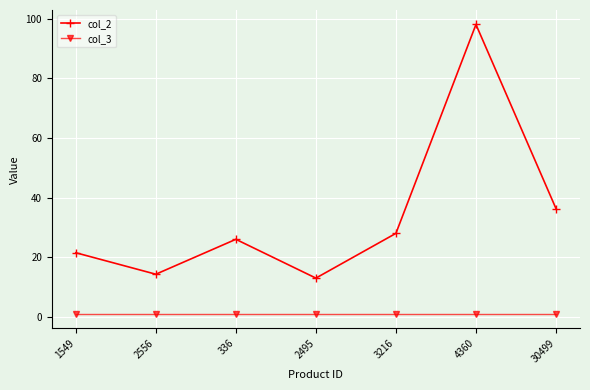

Reading left to right, transcribe all the data shown in this chart.

col_2: 1549=21.5	2556=14.3	336=26.0	2495=13.0	3216=28.0	4360=98.0	30499=36.3
col_3: 1549=1.0	2556=1.0	336=1.0	2495=1.0	3216=1.0	4360=1.0	30499=1.0